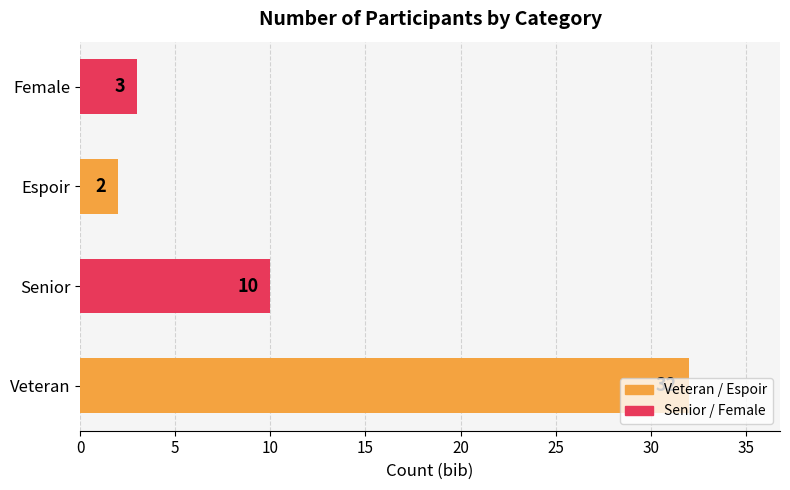

How many data points does each series have?

4